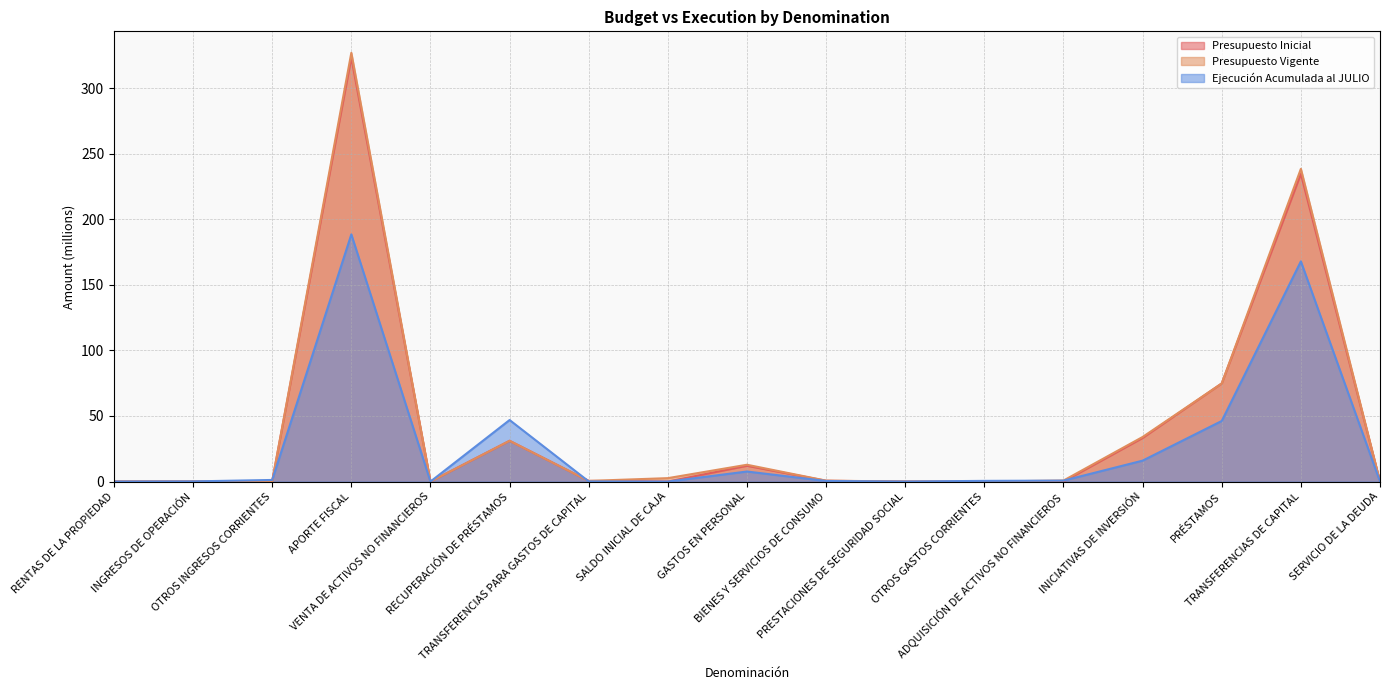

True or false: Presupuesto Vigente has more than 2 points higher than both neighbors.

True